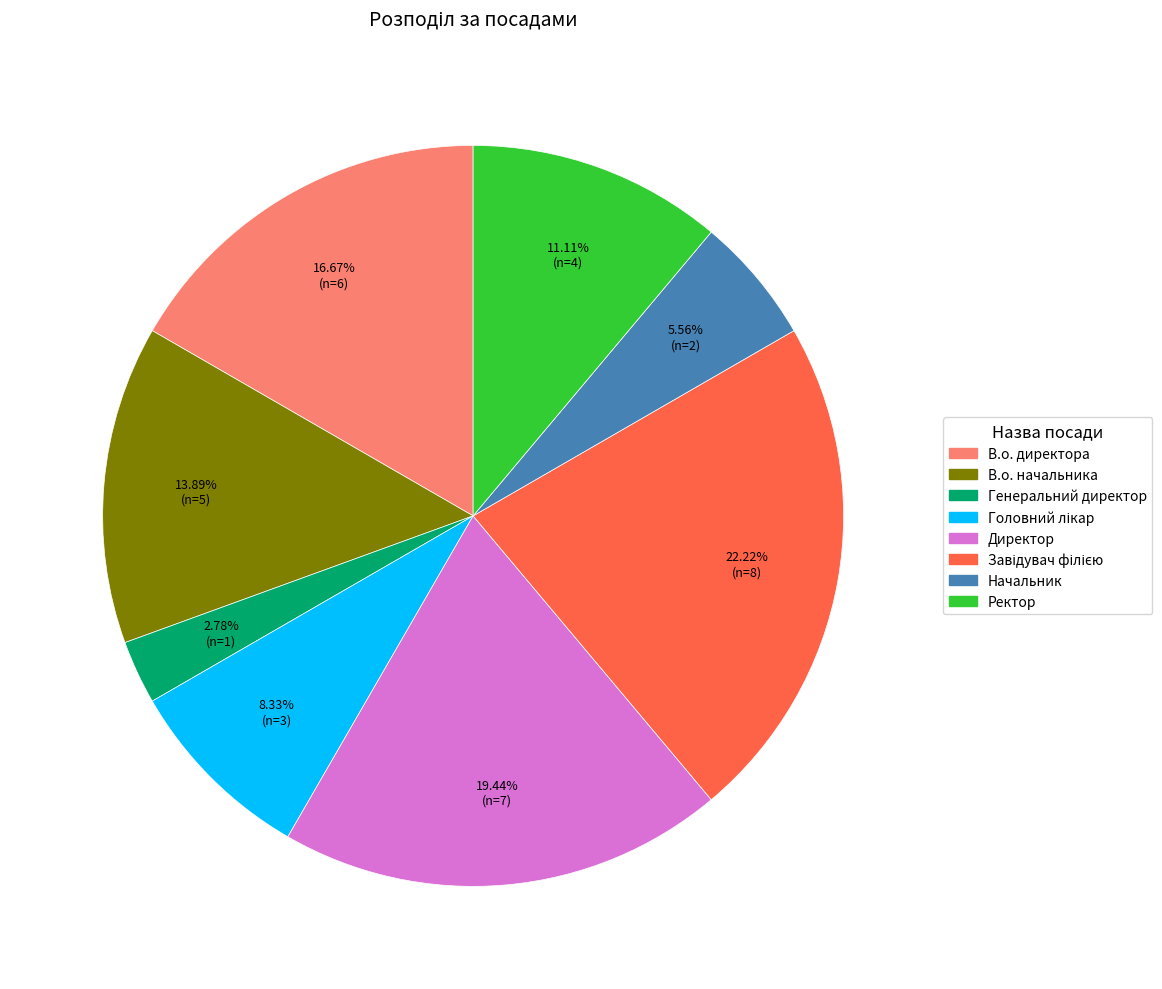

How many segments does this pie chart have?

8